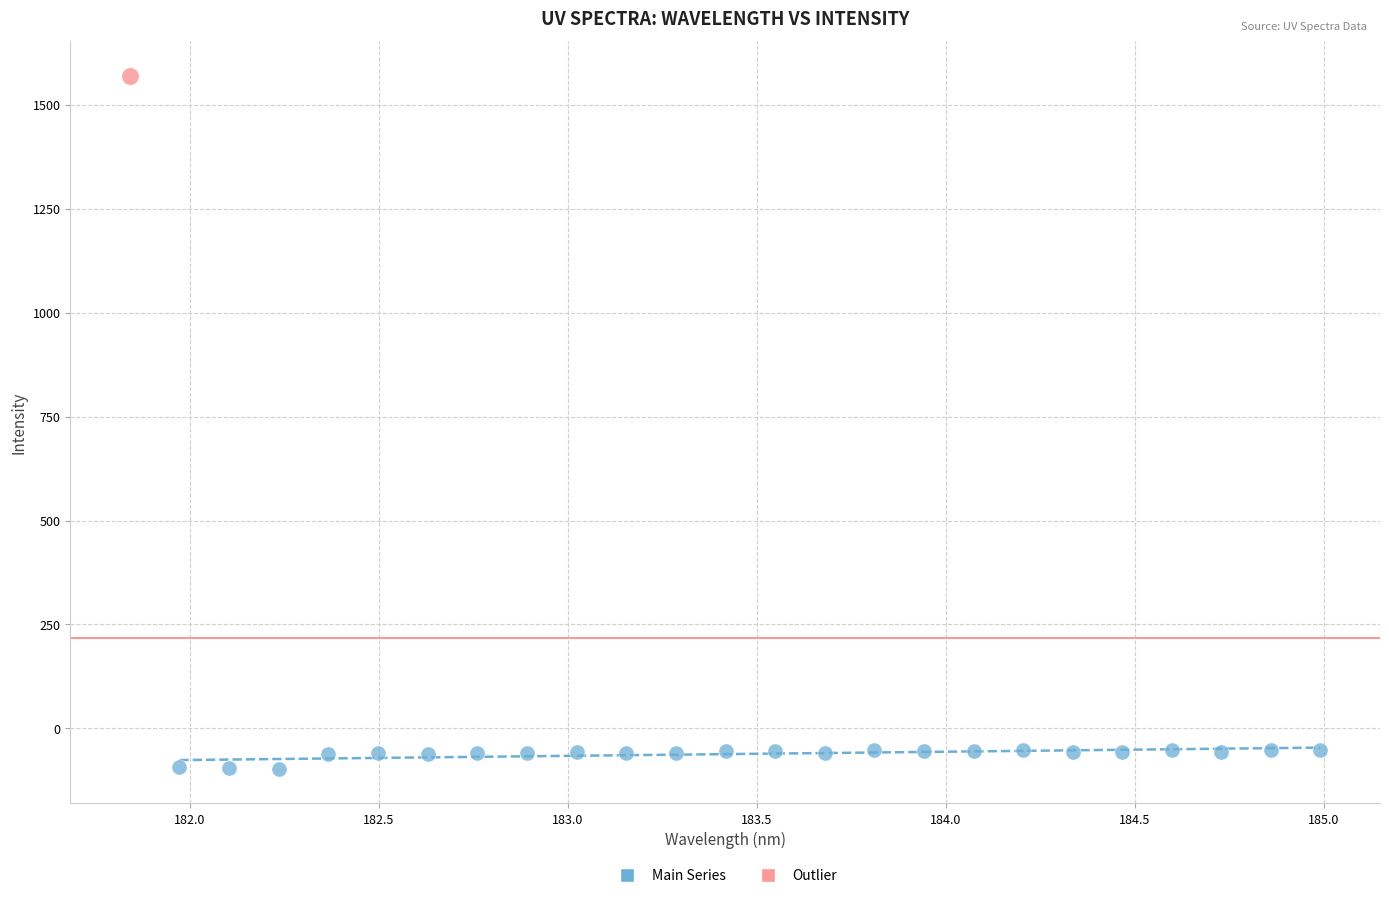

What are all the series names shown in the legend?

Main Series, Outlier